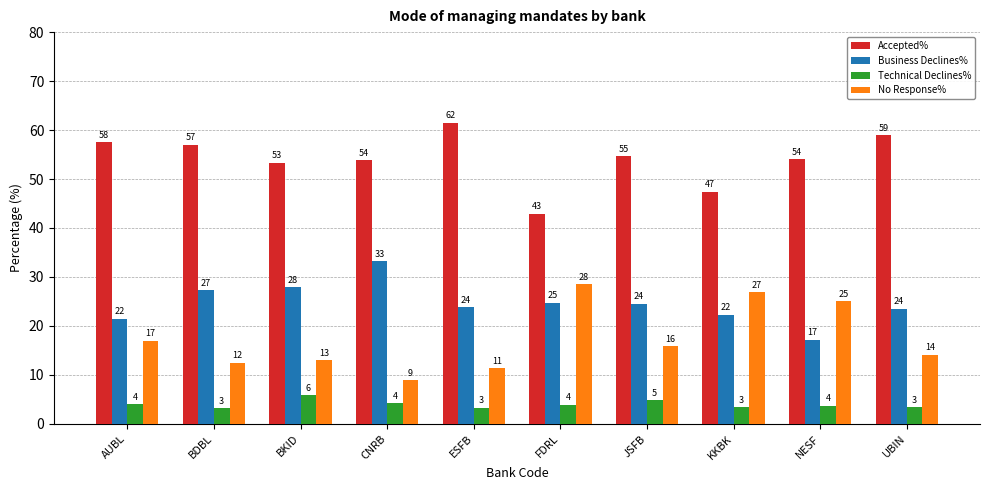

At which label does No Response% first exceed 15?

AUBL